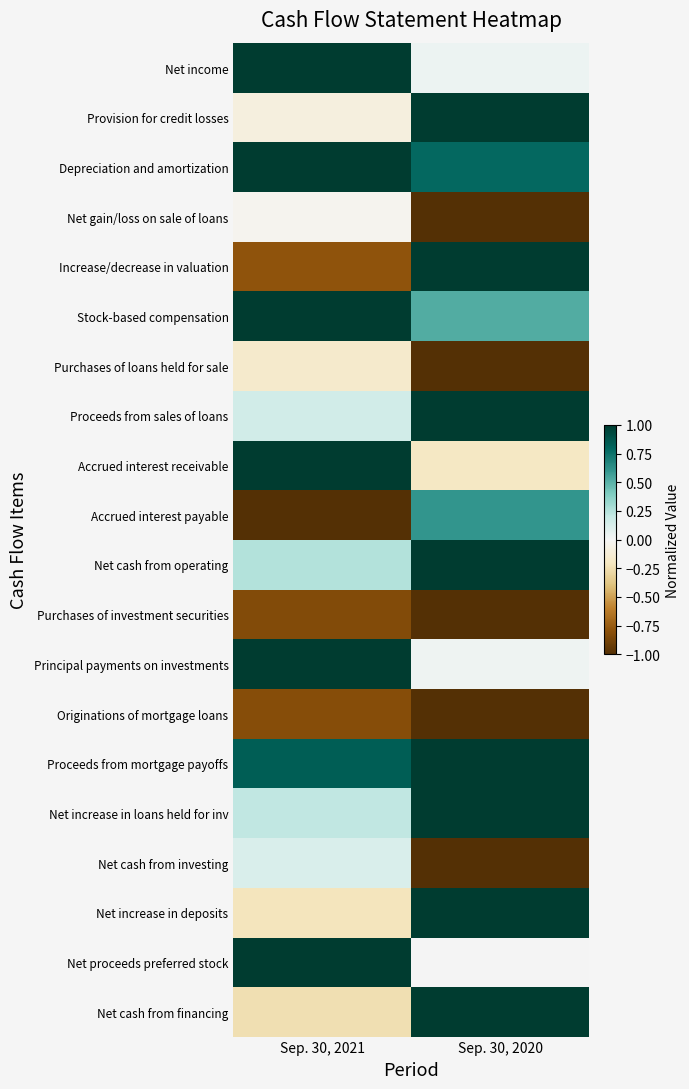

At Sep. 30, 2020, list the series in order from smallest to largest.

Net gain/loss on sale of loans, Purchases of loans held for sale, Purchases of investment securities, Originations of mortgage loans, Net cash from investing, Accrued interest receivable, Net proceeds preferred stock, Principal payments on investments, Net income, Stock-based compensation, Accrued interest payable, Depreciation and amortization, Provision for credit losses, Increase/decrease in valuation, Proceeds from sales of loans, Net cash from operating, Proceeds from mortgage payoffs, Net increase in loans held for inv, Net increase in deposits, Net cash from financing